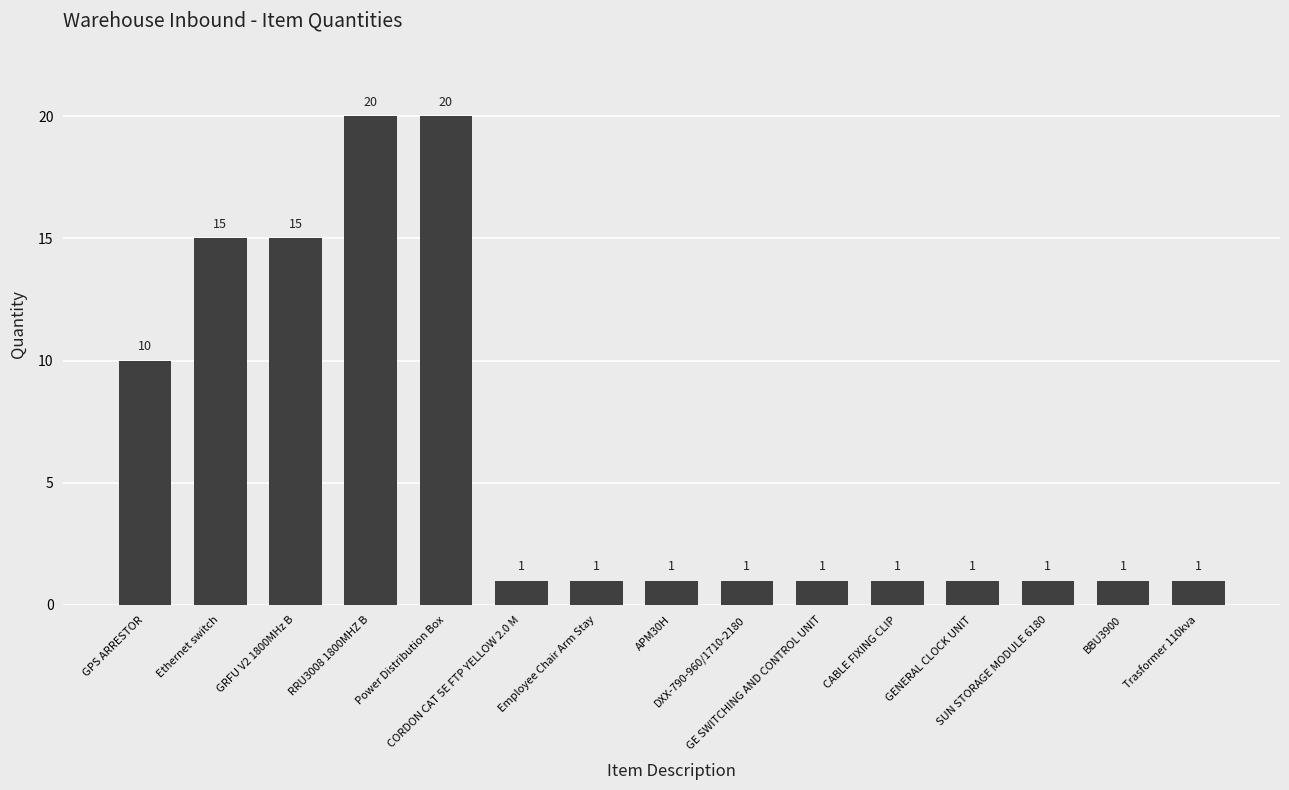

What is the label of the 4th bar from the right?

GENERAL CLOCK UNIT